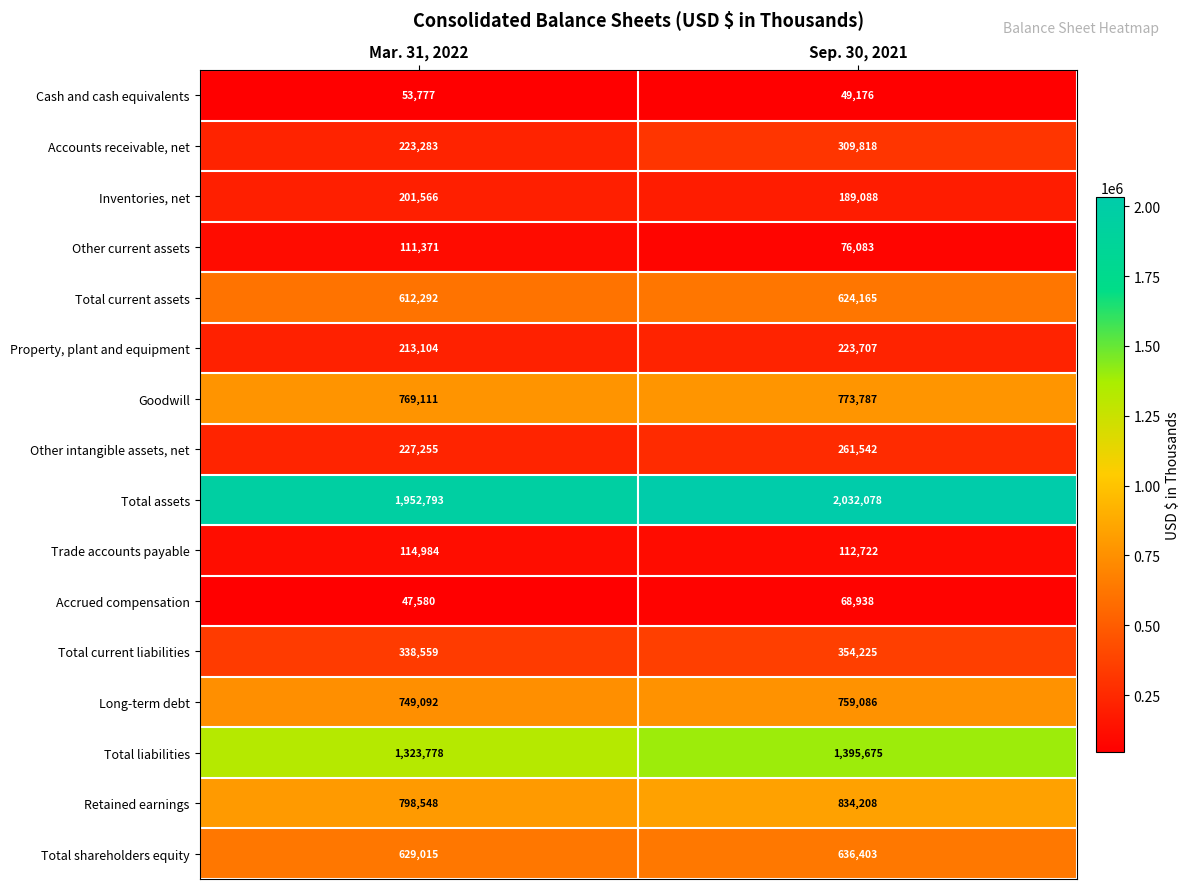

Rank the series at Sep. 30, 2021 from lowest to highest value.

Cash and cash equivalents, Accrued compensation, Other current assets, Trade accounts payable, Inventories, net, Property, plant and equipment, Other intangible assets, net, Accounts receivable, net, Total current liabilities, Total current assets, Total shareholders equity, Long-term debt, Goodwill, Retained earnings, Total liabilities, Total assets